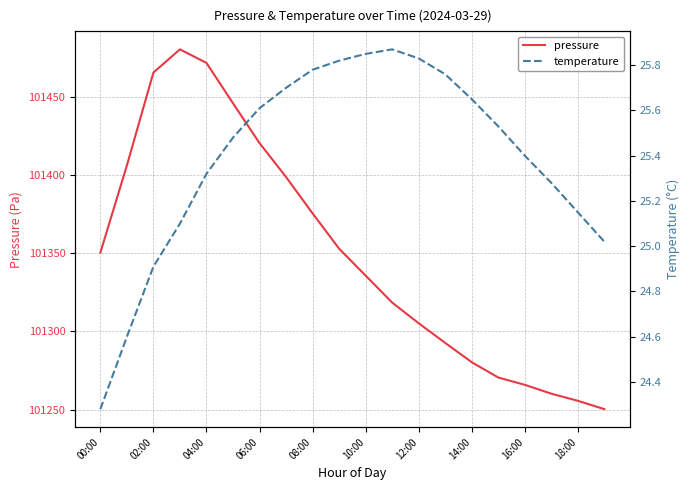

What is the highest value of the pressure series?

101480.2